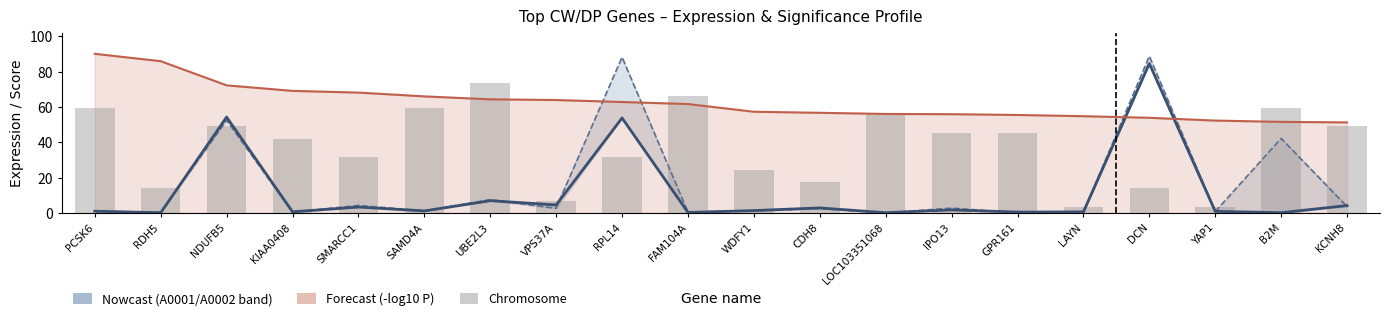

Does the chart contain stacked bars?

No